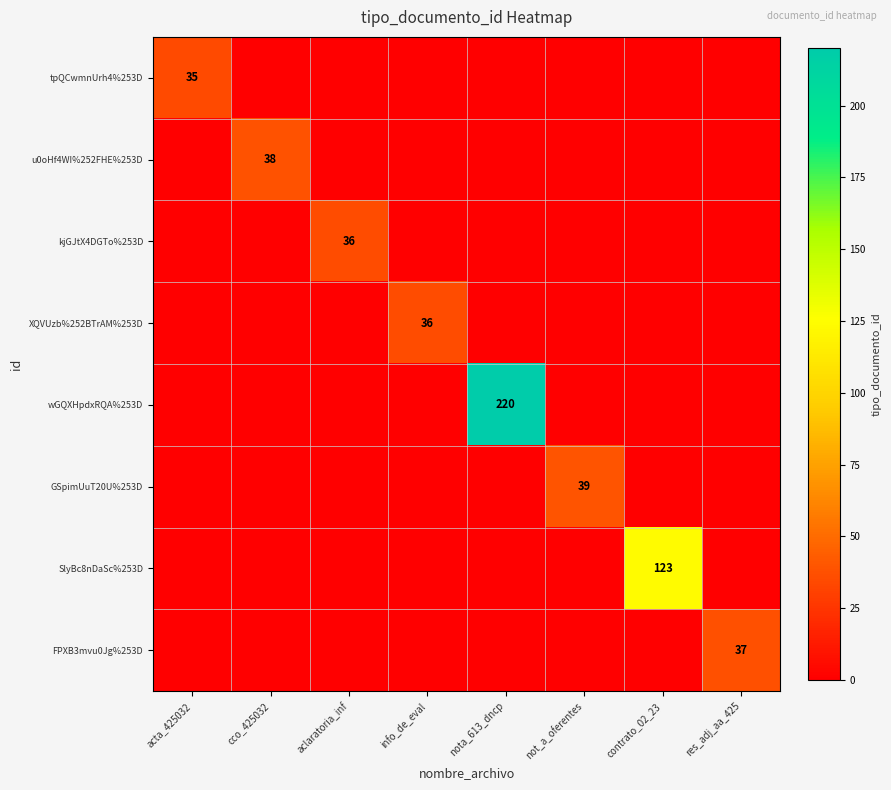

The value of kjGJtX4DGTo%253D at nota_613_dncp is 22. True or false?

False